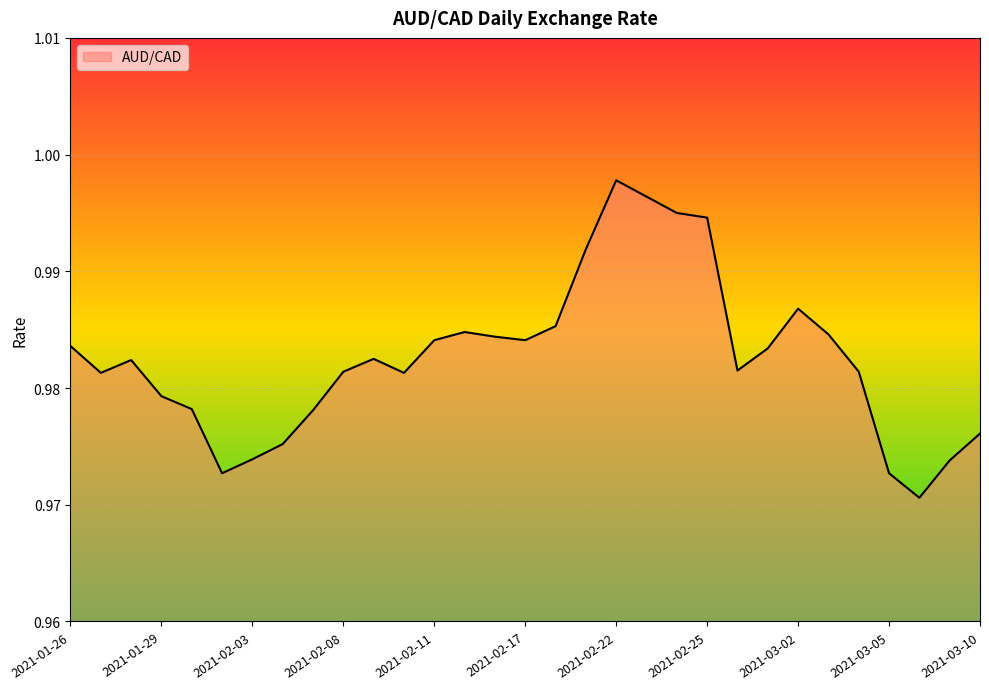

Reading left to right, transcribe all the data shown in this chart.

1.0	1.0	1.0	1.0	1.0	1.0	1.0	1.0	1.0	1.0	1.0	1.0	1.0	1.0	1.0	1.0	1.0	1.0	1.0	1.0	1.0	1.0	1.0	1.0	1.0	1.0	1.0	1.0	1.0	1.0	1.0